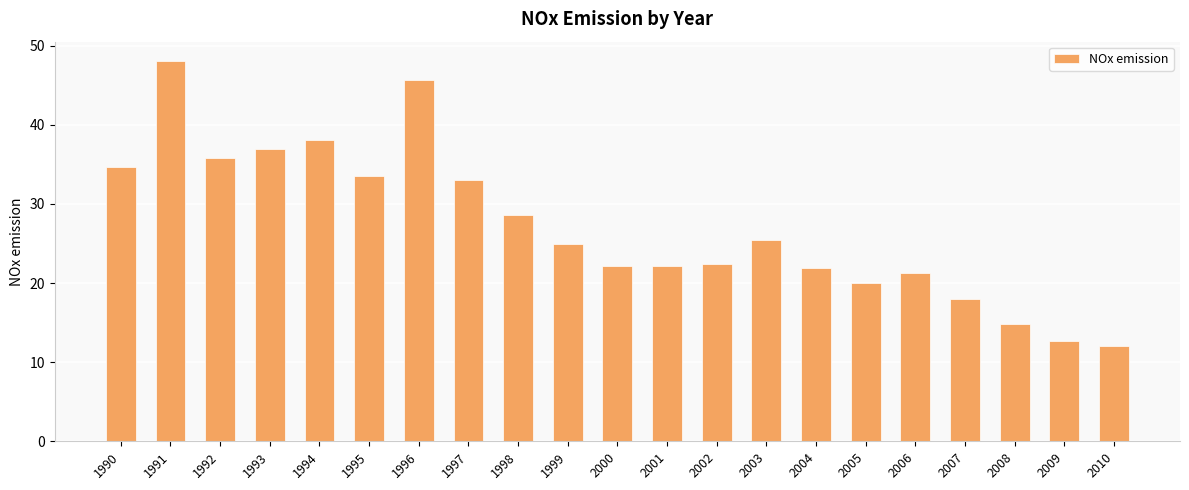

What is the sum of all values?

572.5